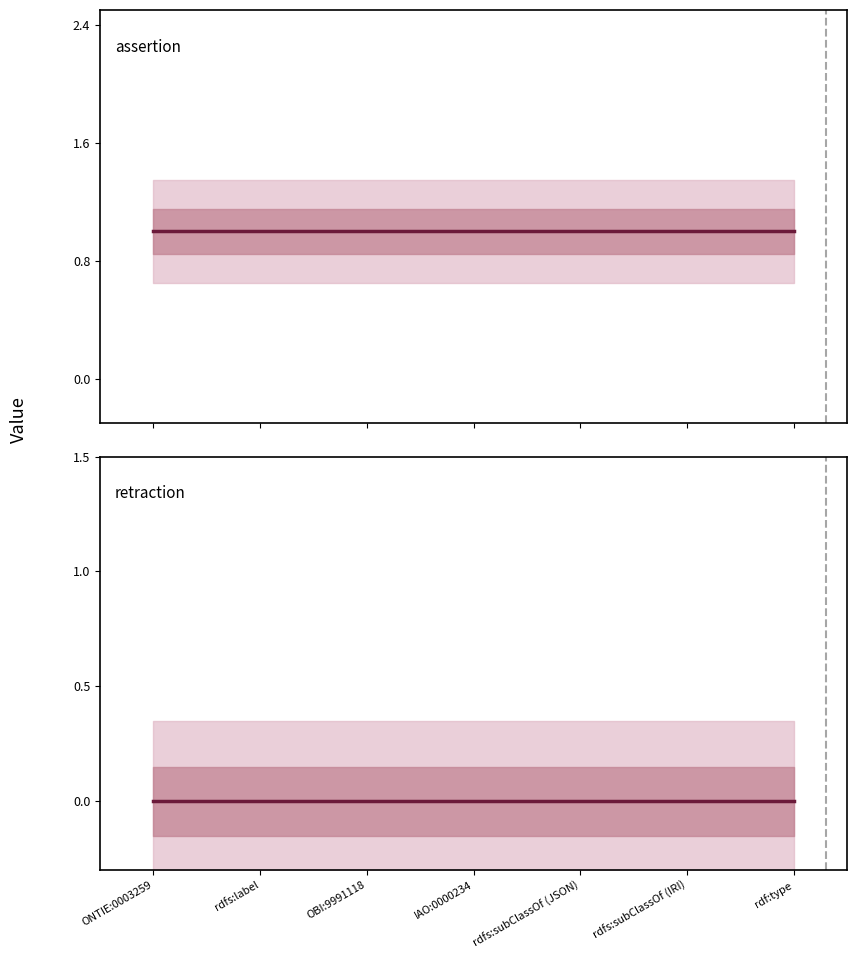

True or false: assertion has more than 0 points higher than both neighbors.

False